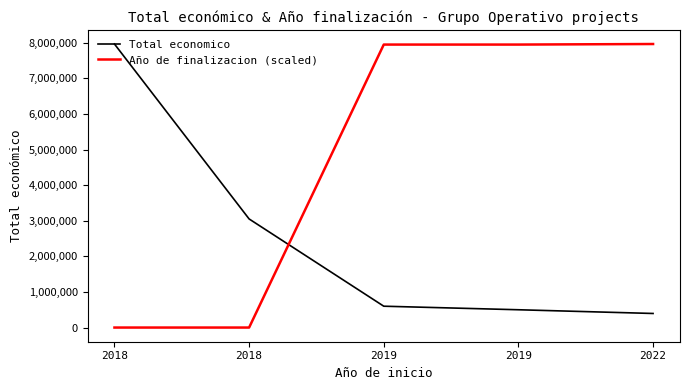

What is the lowest value of the Total economico series?

395340.0